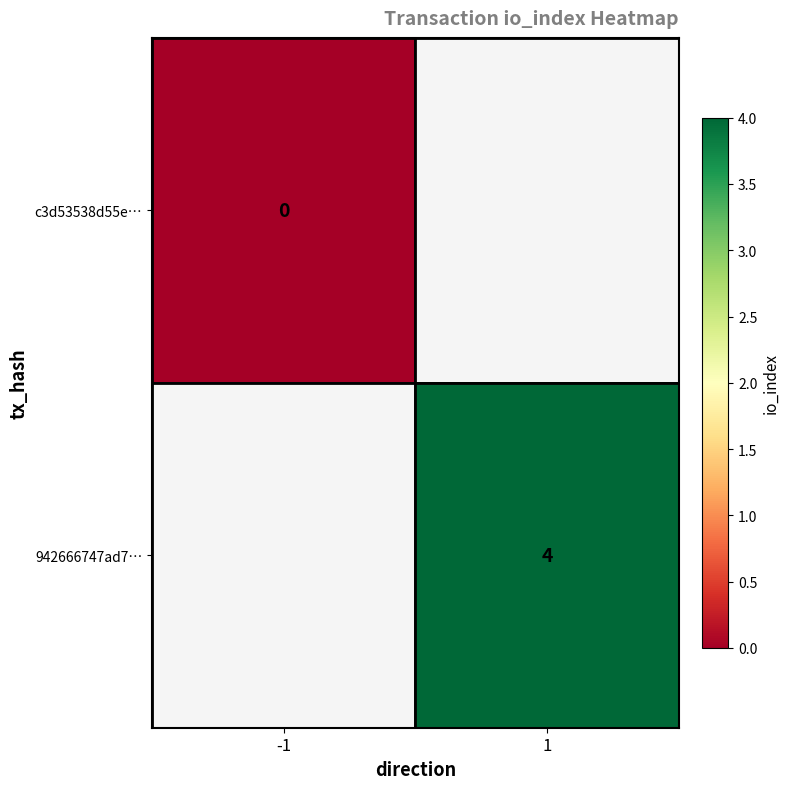

The value of 942666747ad7… at 1 is 4. True or false?

True